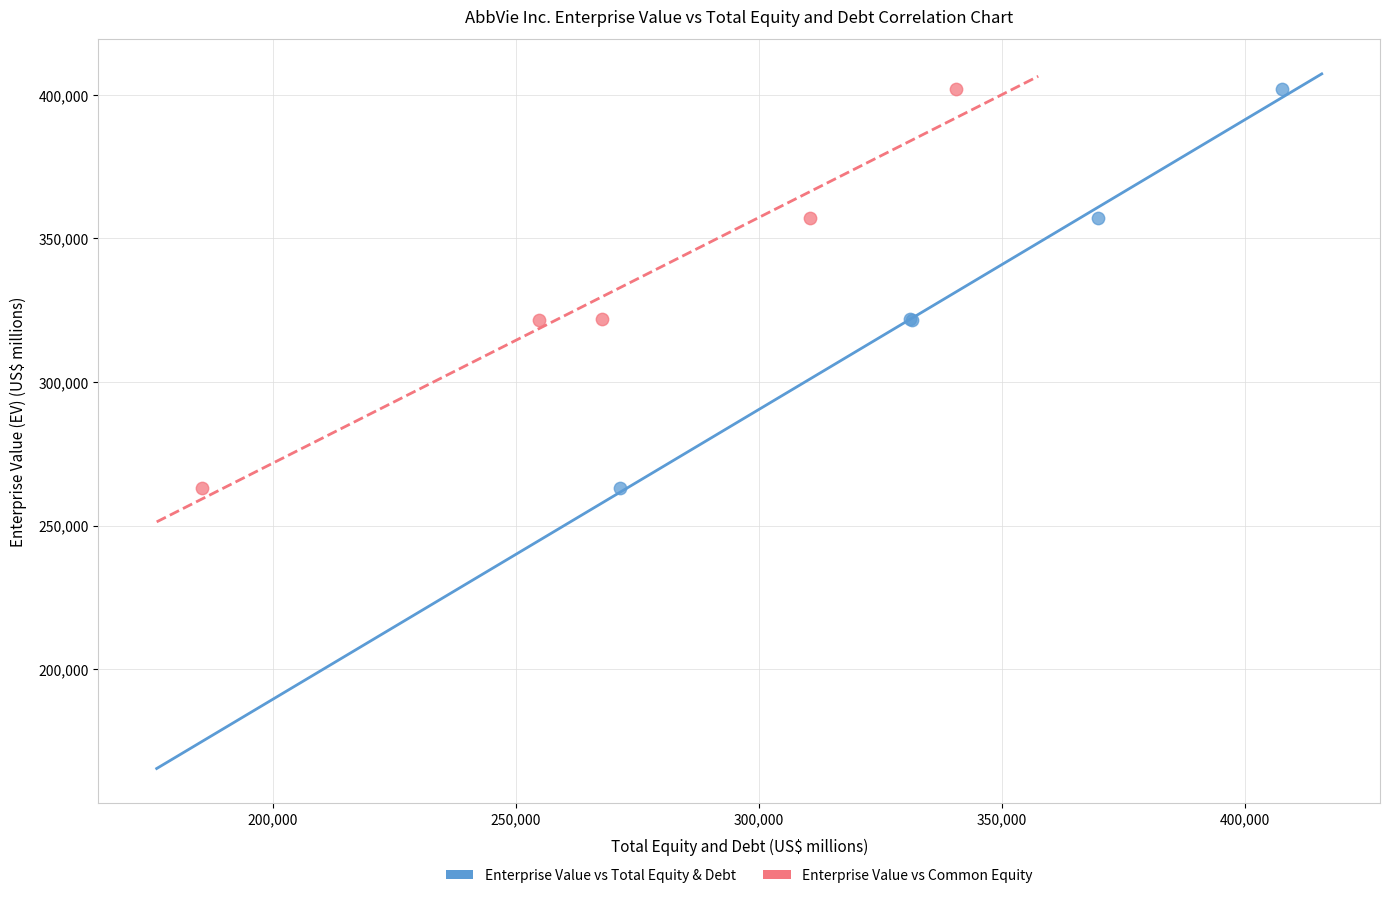

What are all the series names shown in the legend?

Enterprise Value vs Total Equity & Debt, Enterprise Value vs Common Equity